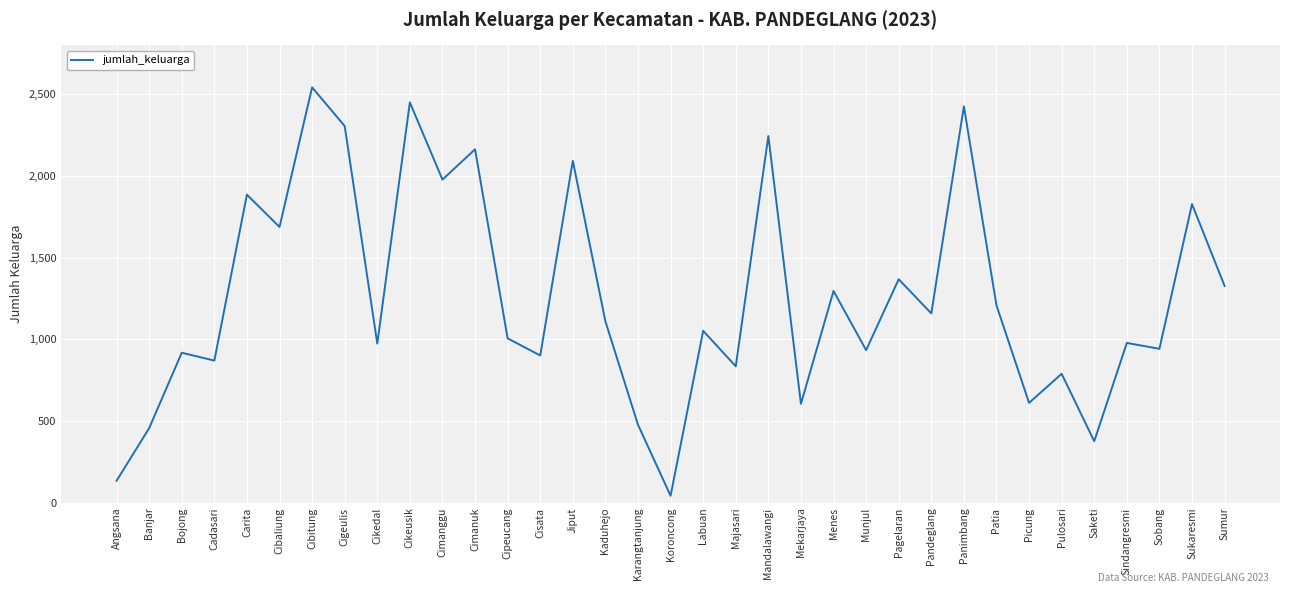

At which category does the chart reach its minimum across all series?

Koroncong